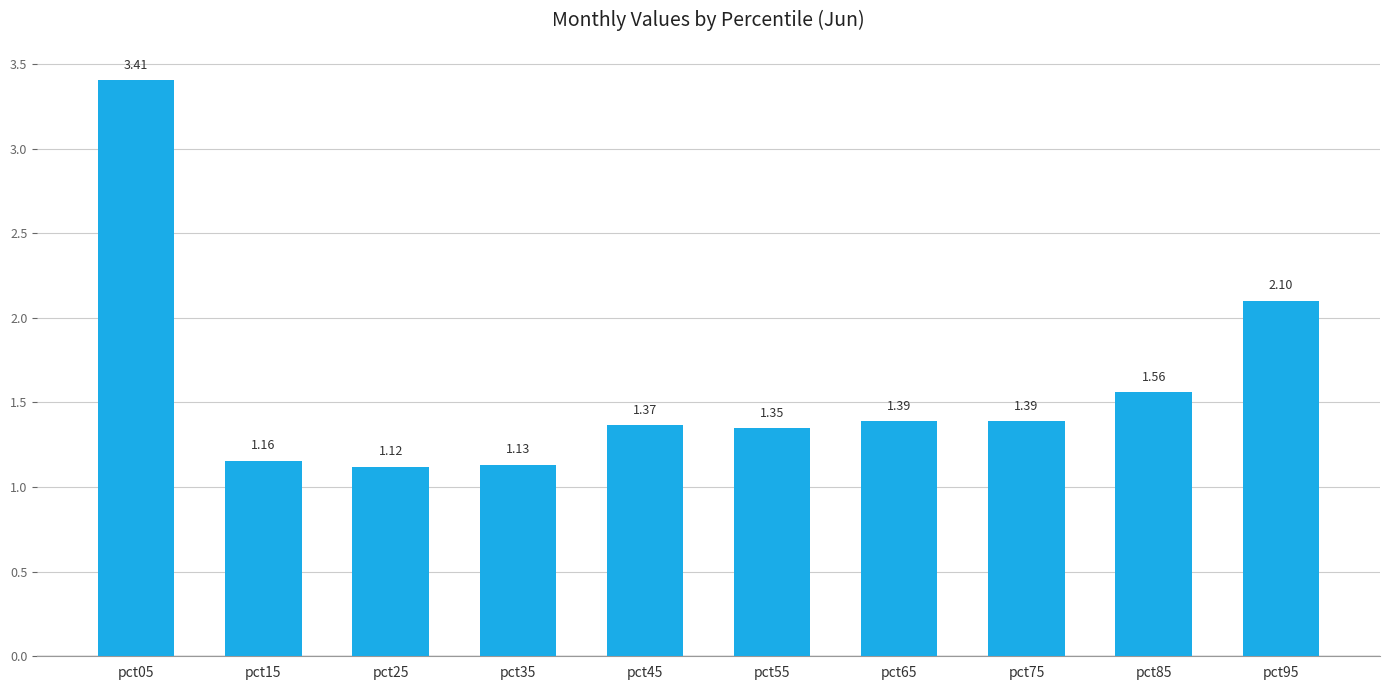

Is it true that the value at pct25 is 0.6?

False